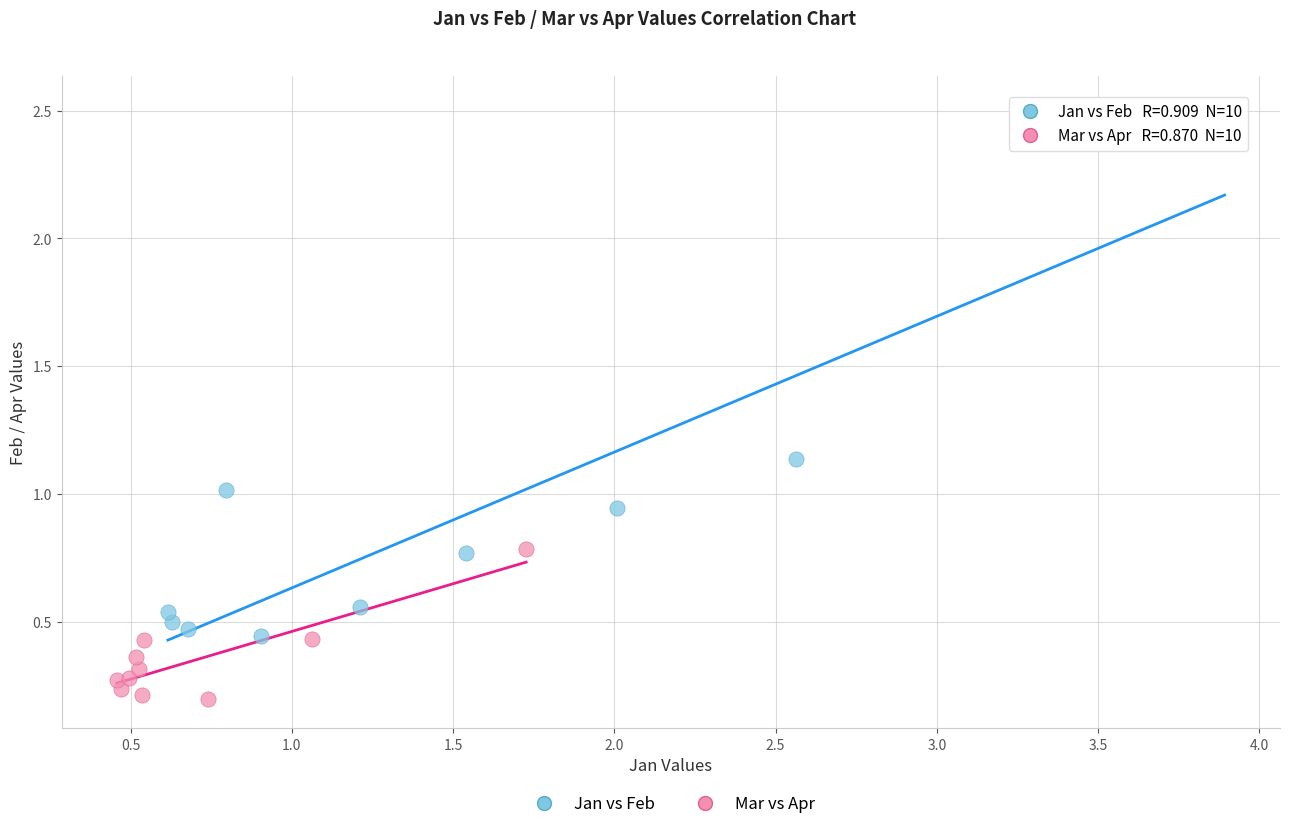

Which series reaches the minimum Y coordinate?

Mar vs Apr